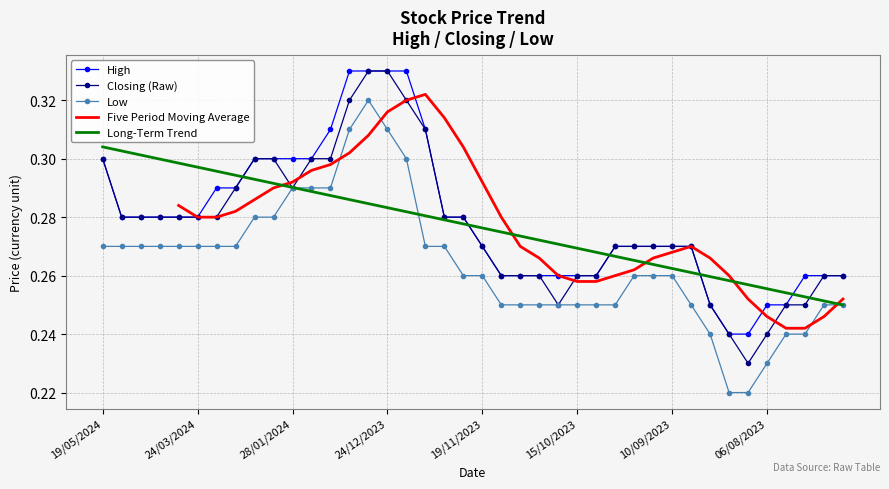

What is the label of the 17th point from the left?

17/12/2023